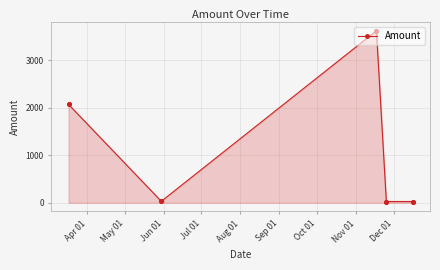

What is the maximum value shown in the chart?

3617.3